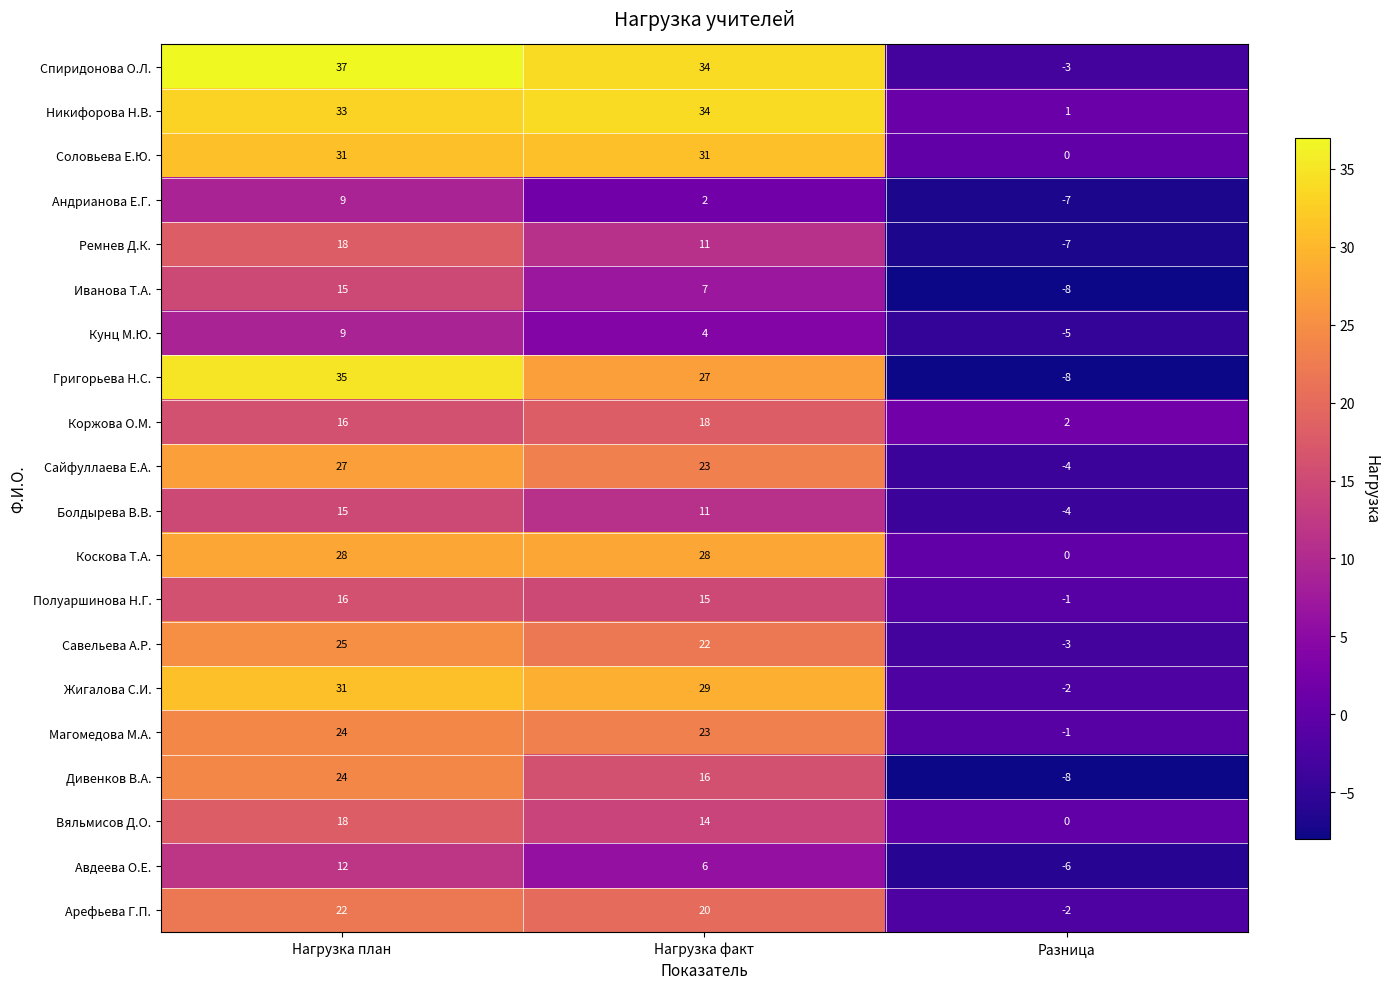

Read the Сайфуллаева Е.А. value at Нагрузка факт, to the nearest 5.

25